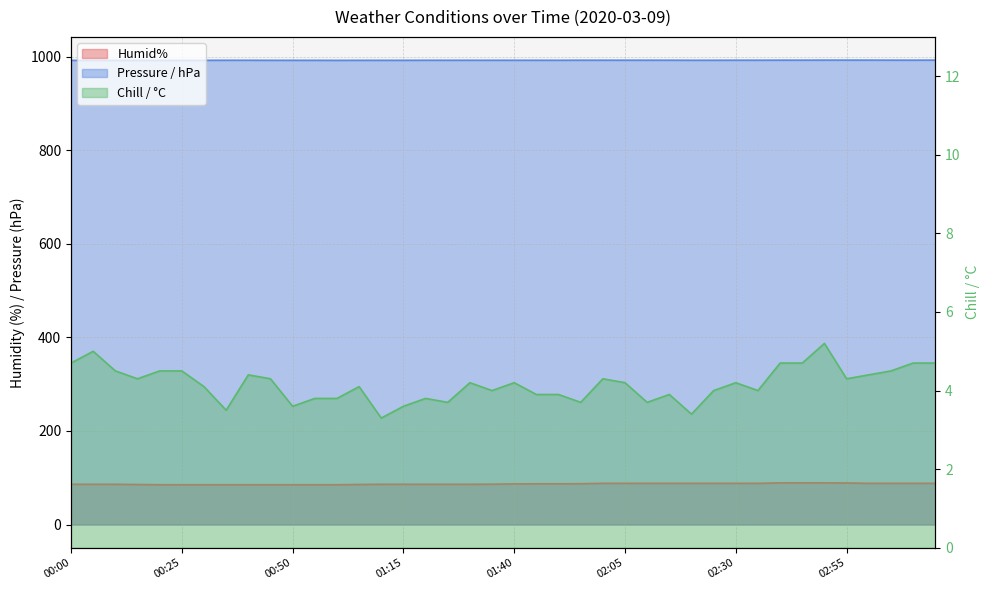

Between 00:55 and 01:50, which is larger?

01:50